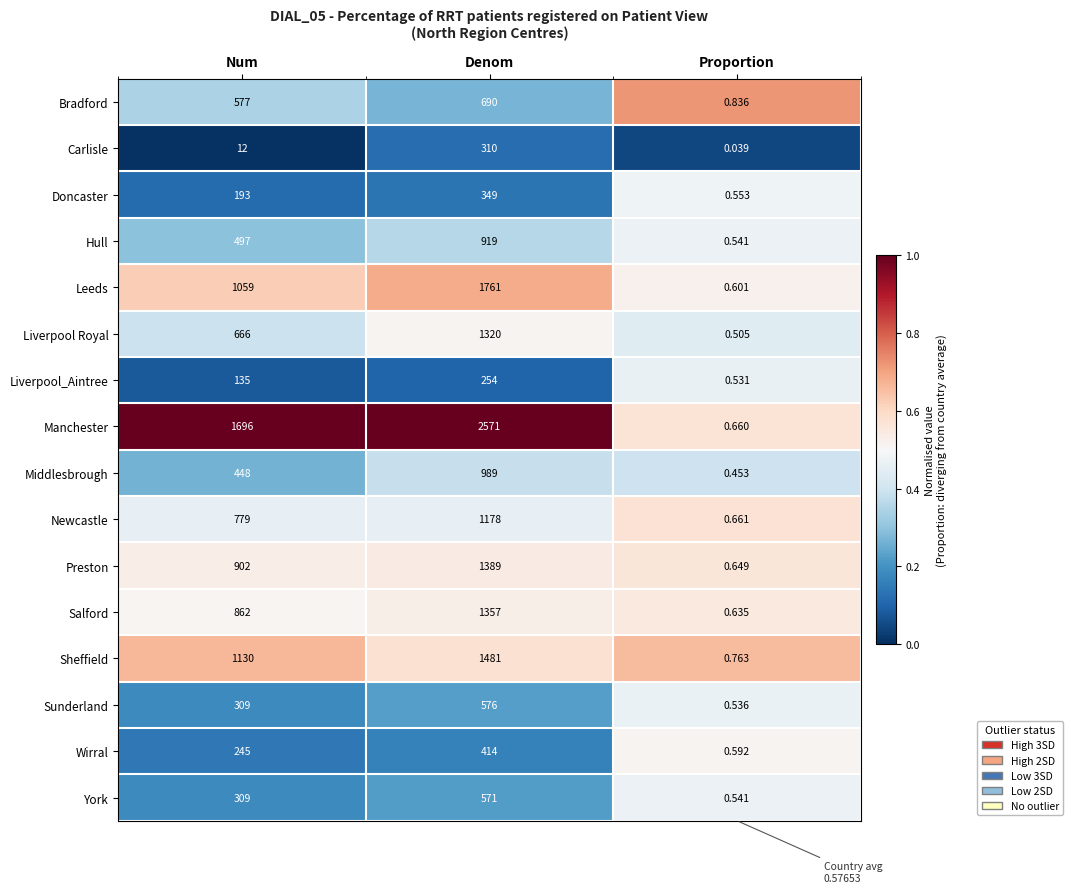

Which category has the highest value across all series?

Denom